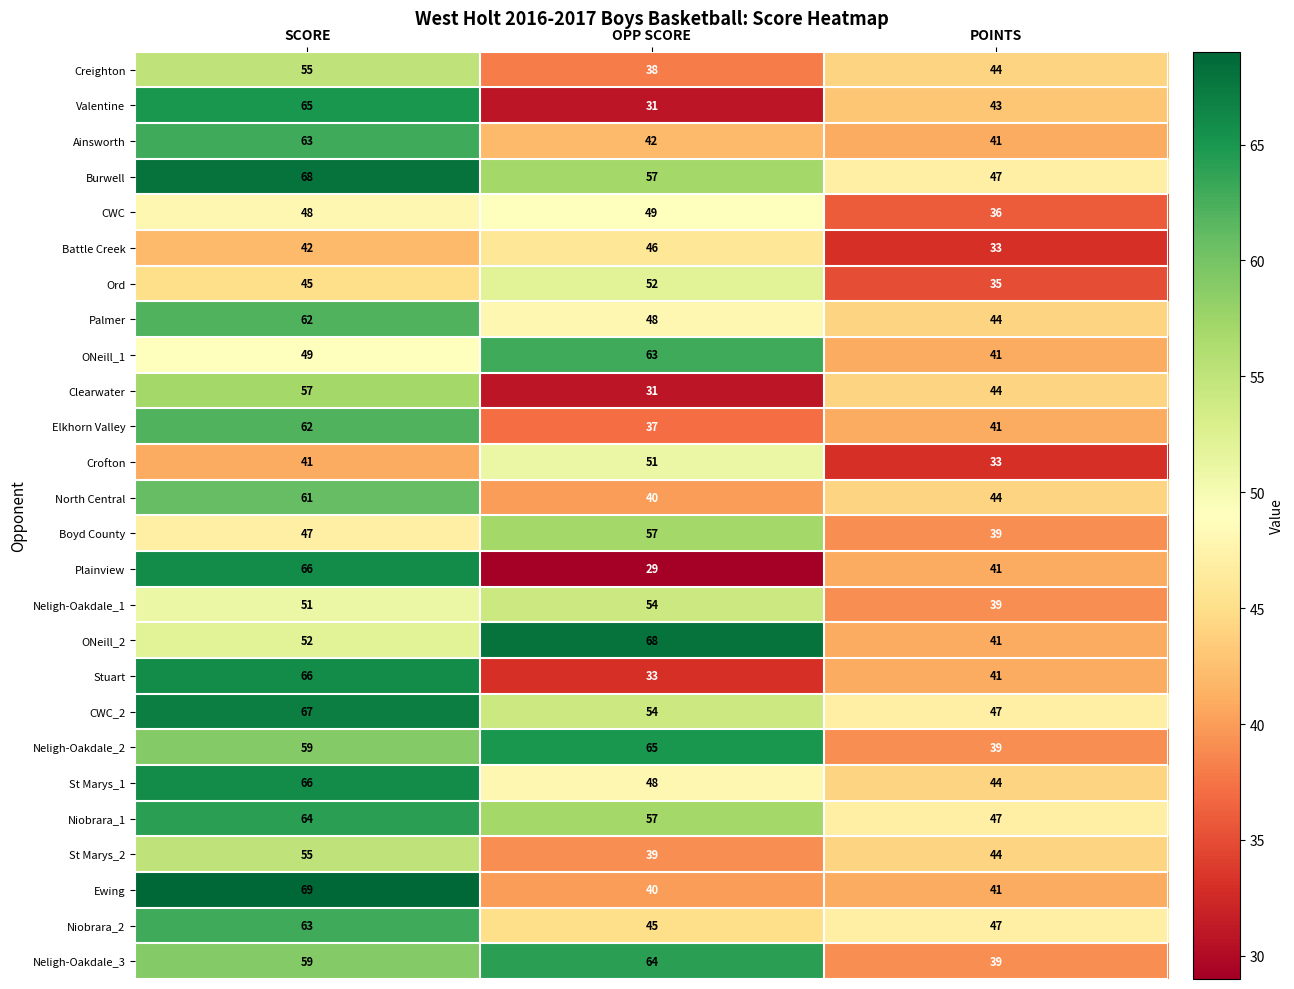

Which label corresponds to the largest value in the chart?

SCORE